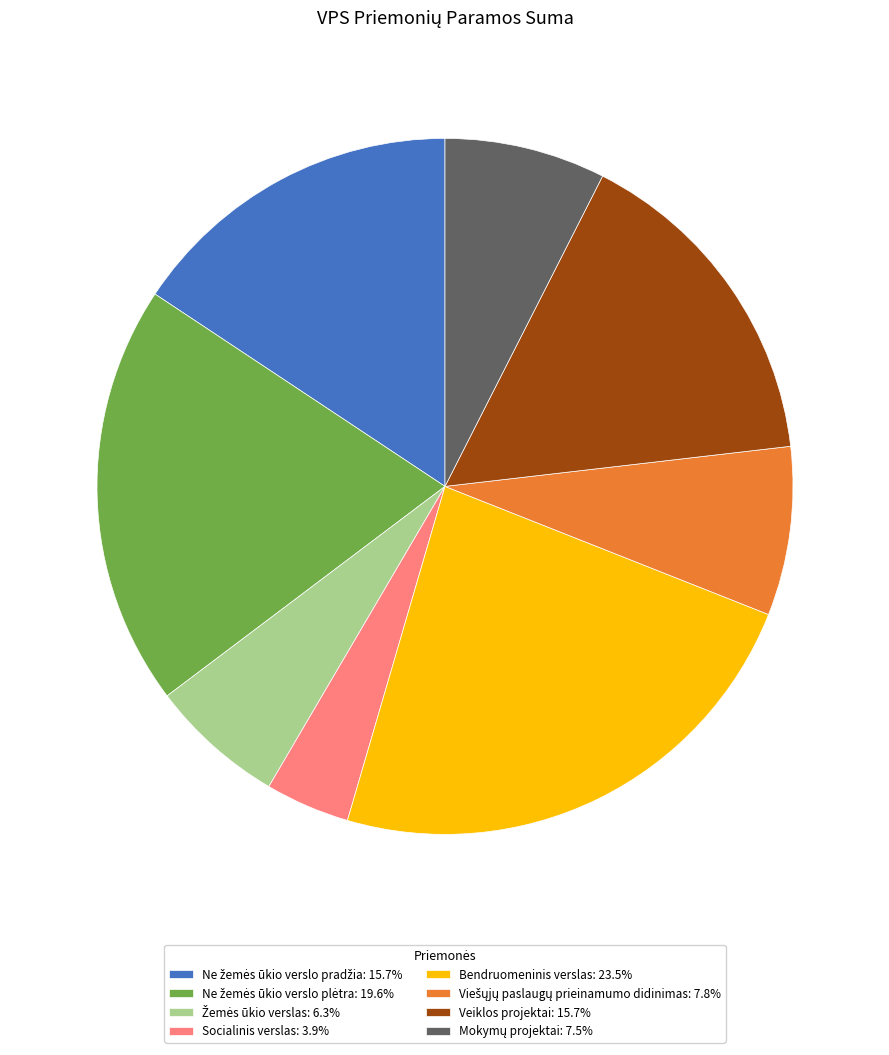

Is there any slice that represents more than half of the pie?

No